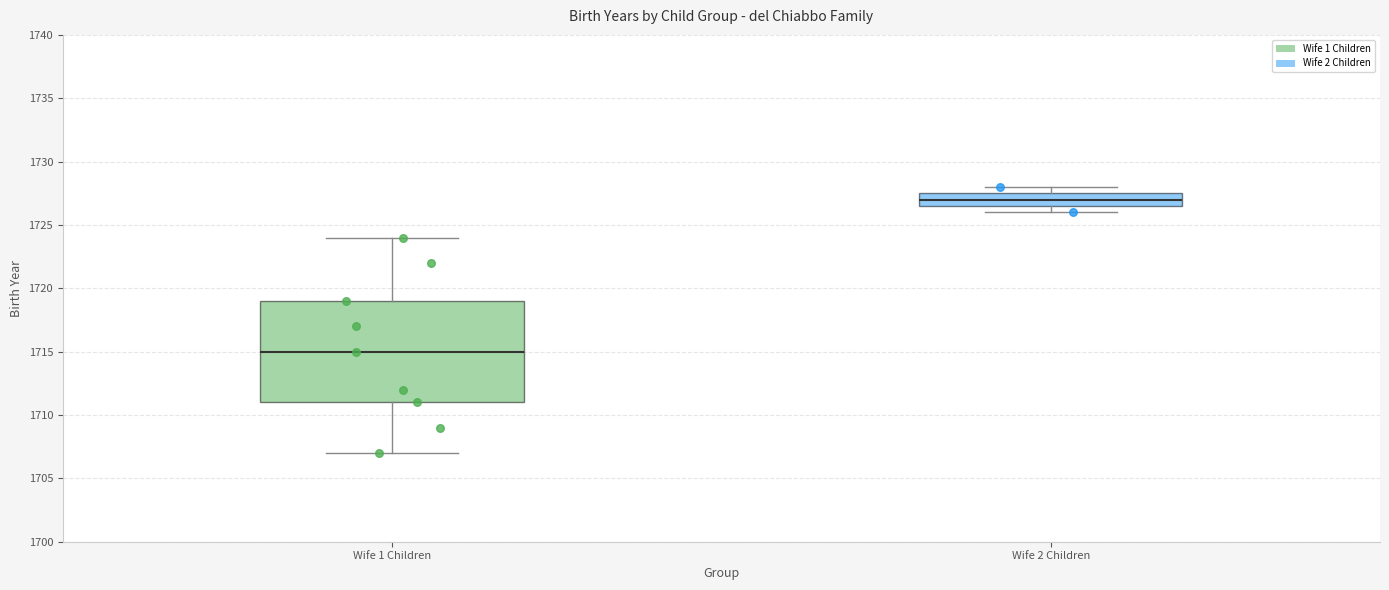

Which box's median line is the highest?

Wife 2 Children